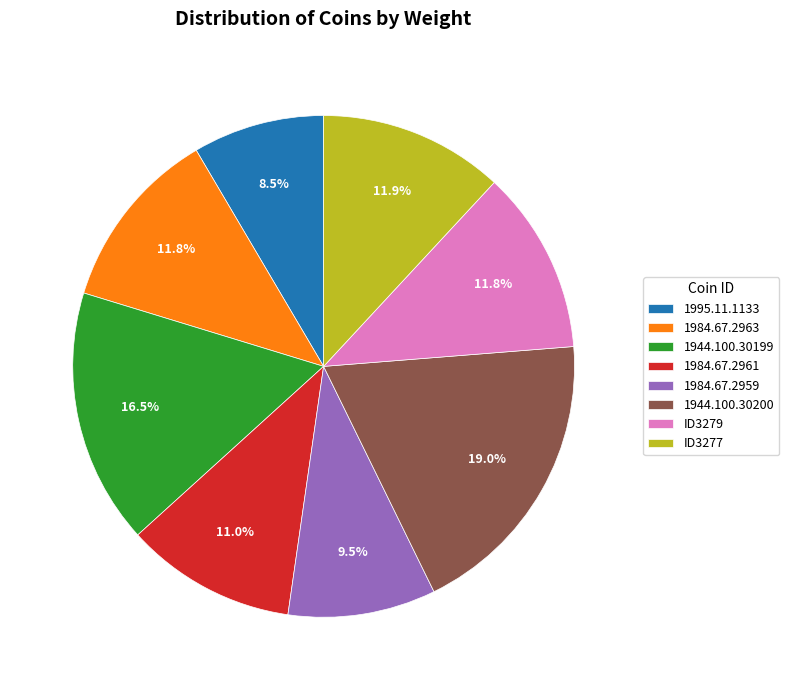

To the nearest percent, what is the average slice percentage?

12%